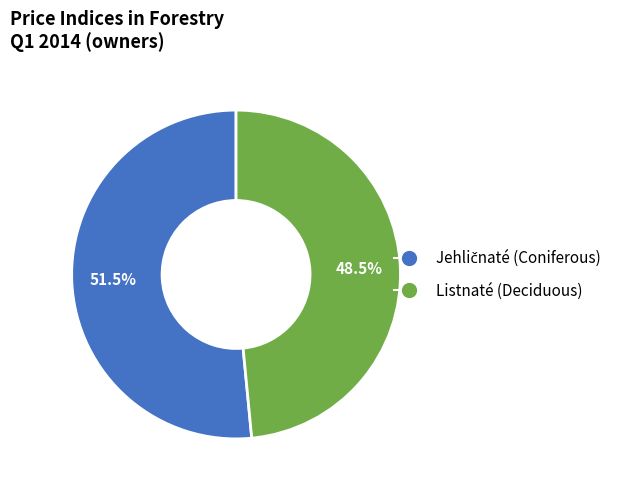

Is there any slice that represents more than half of the pie?

Yes